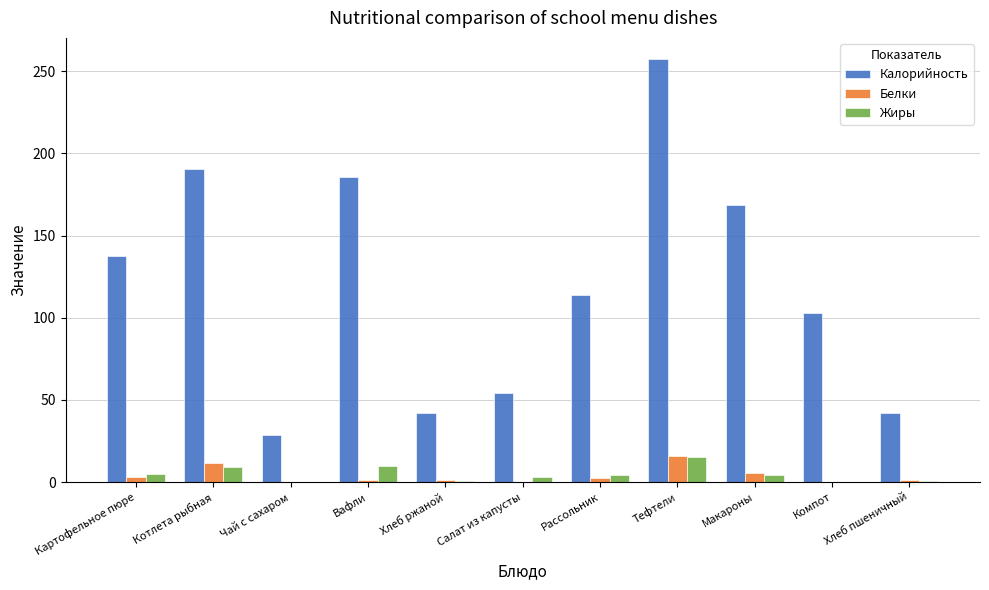

Is the value of Белки at Компот greater than the value of Калорийность at Компот?

No